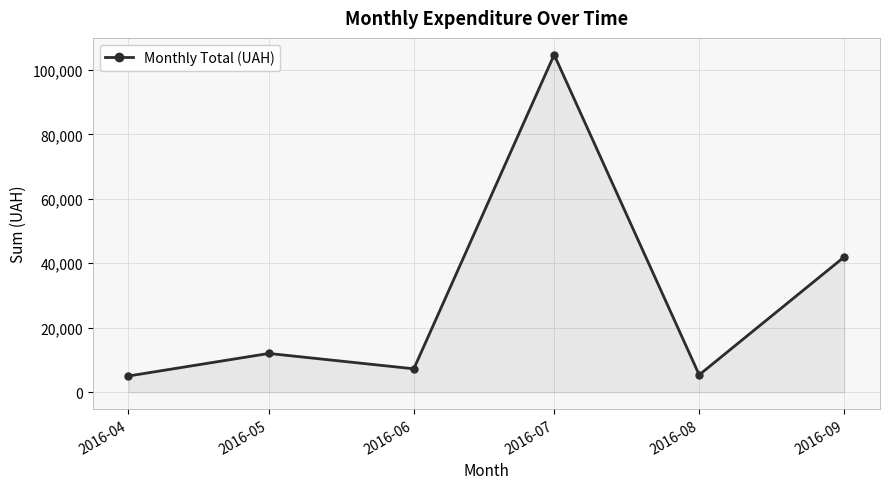

Which category has the highest value across all series?

2016-07